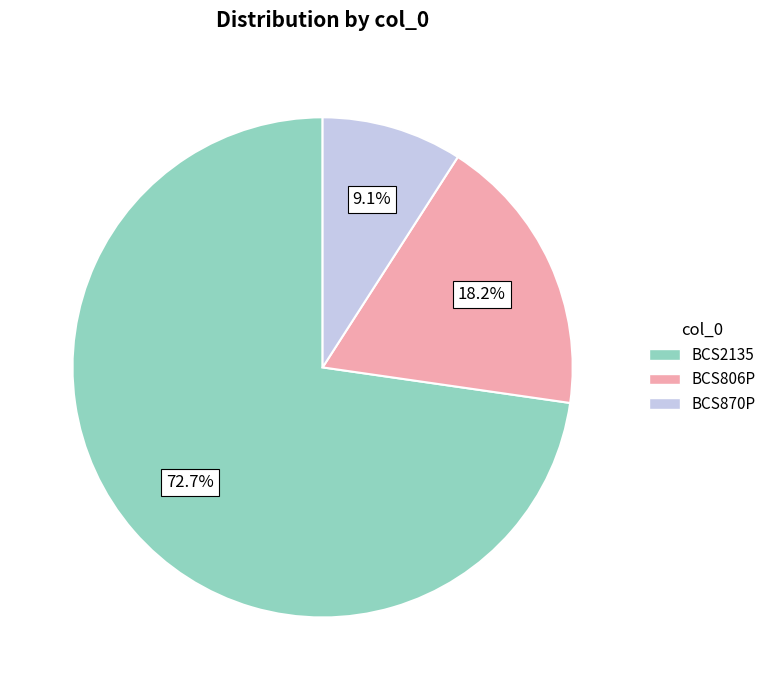

To the nearest percent, what is the average slice percentage?

33%